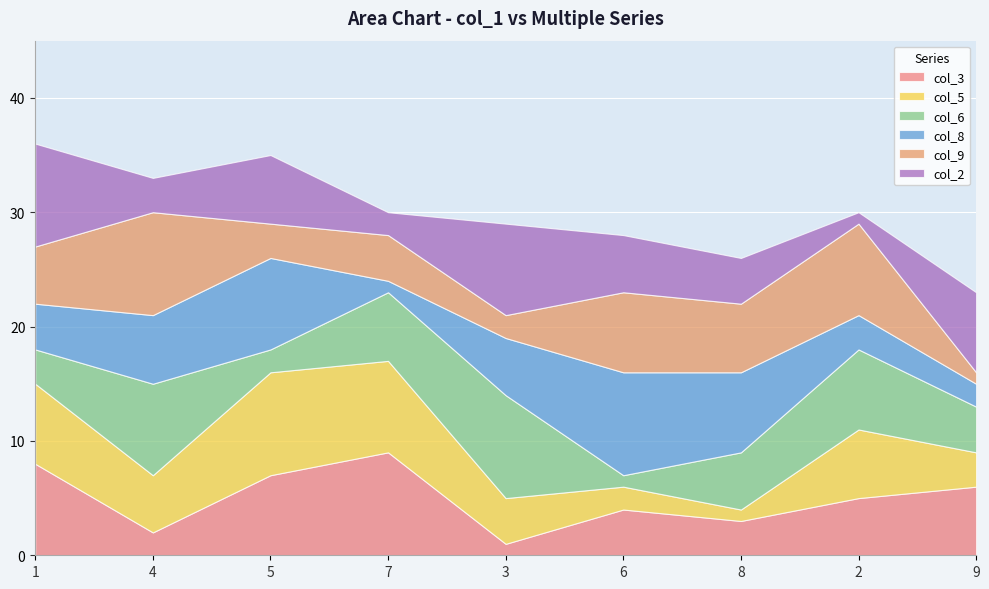

The col_9 series shows 4 at 7. True or false?

True